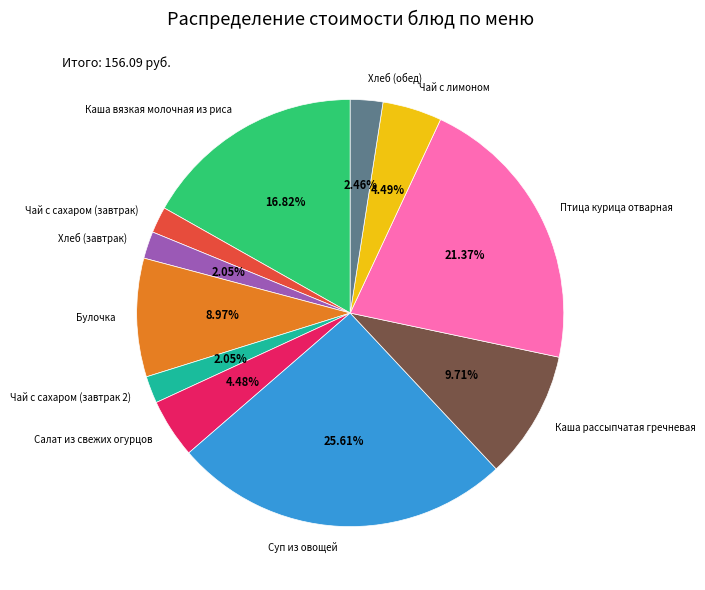

Which slice is the largest?

Суп из овощей